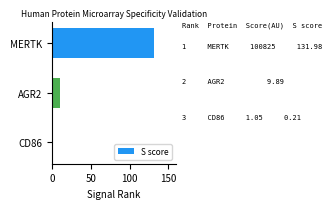

The chart shows a value of 0.2 at CD86. True or false?

True